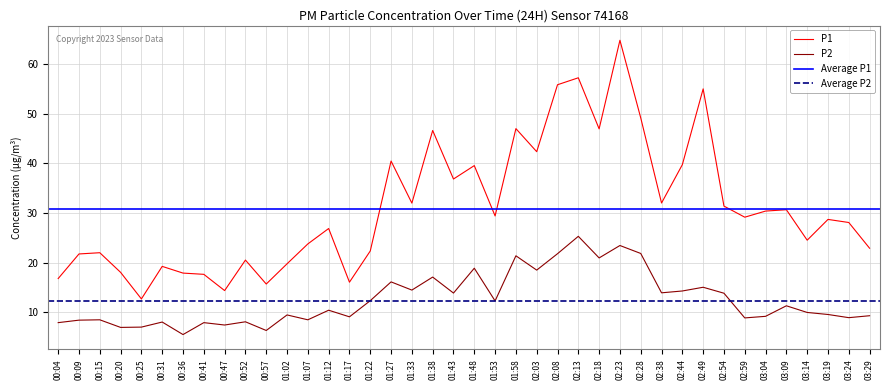

True or false: P1 and P2 intersect in this chart.

False